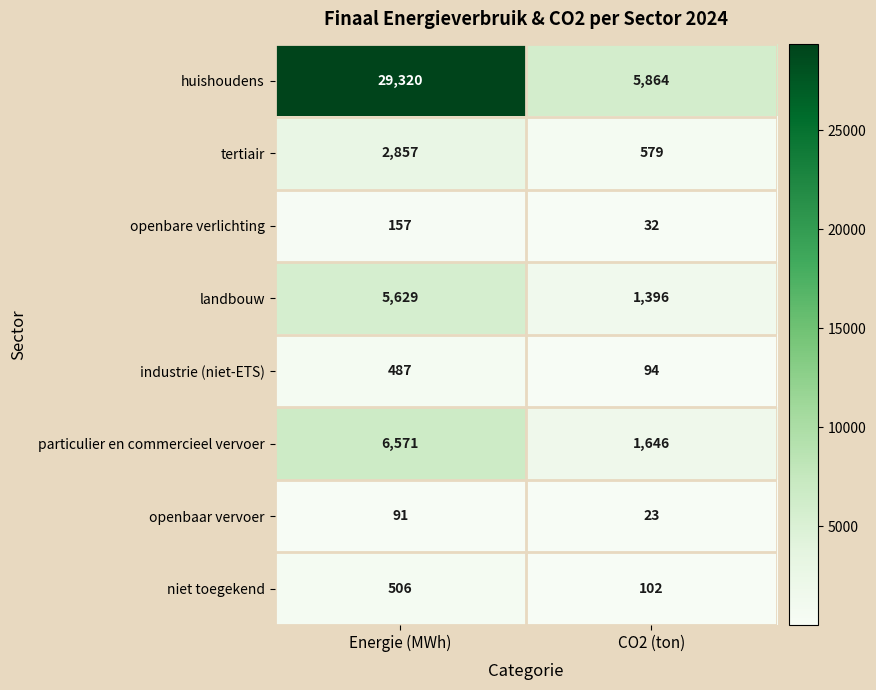

Reading right to left, transcribe all the data shown in this chart.

huishoudens: 5864	29320
tertiair: 579	2857
openbare verlichting: 32	157
landbouw: 1396	5629
industrie (niet-ETS): 94	487
particulier en commercieel vervoer: 1646	6571
openbaar vervoer: 23	91
niet toegekend: 102	506